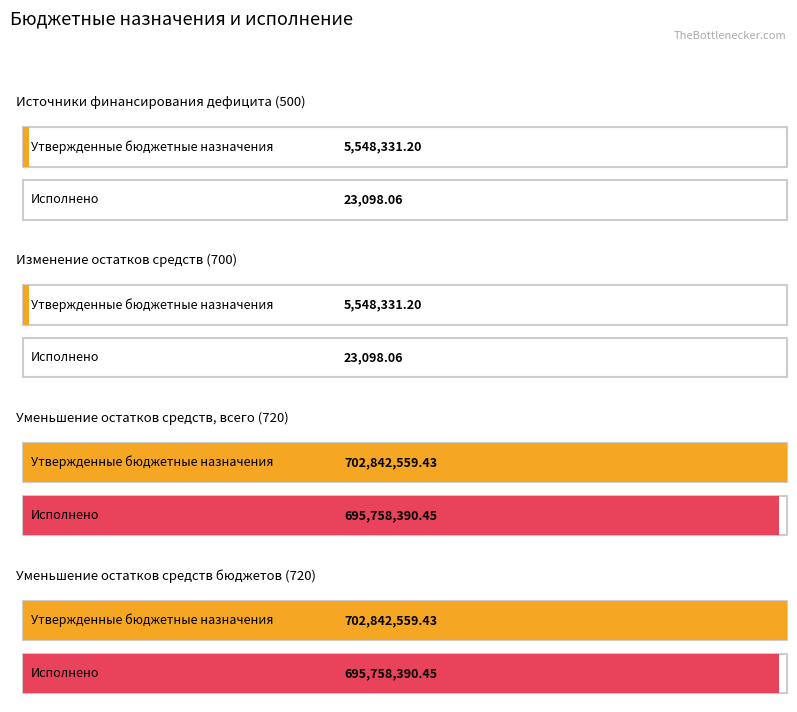

What is the label of the 3rd bar from the right?

Изменение остатков средств (700)